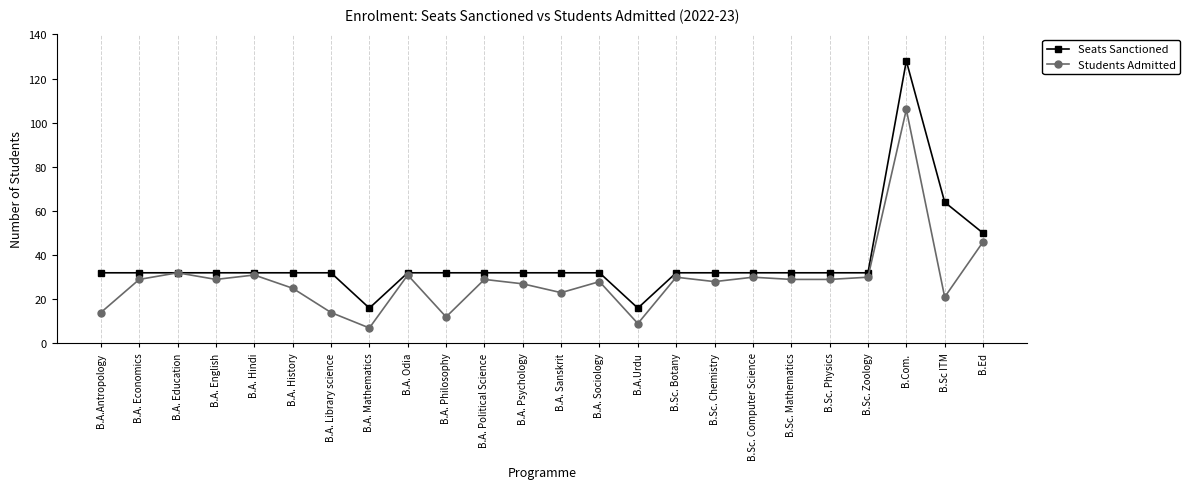

Rank the series by their average value, from highest to lowest.

Seats Sanctioned, Students Admitted